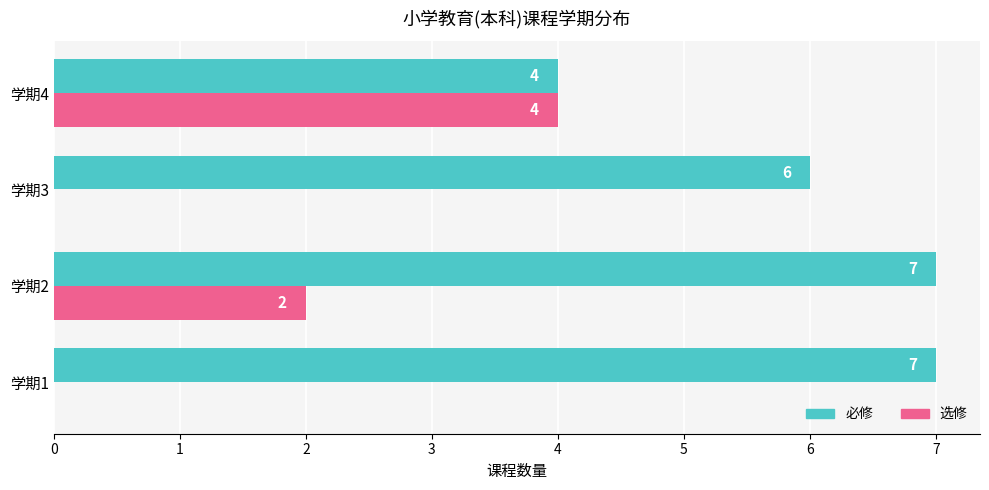

Which category has the highest value in the 选修 series?

学期4